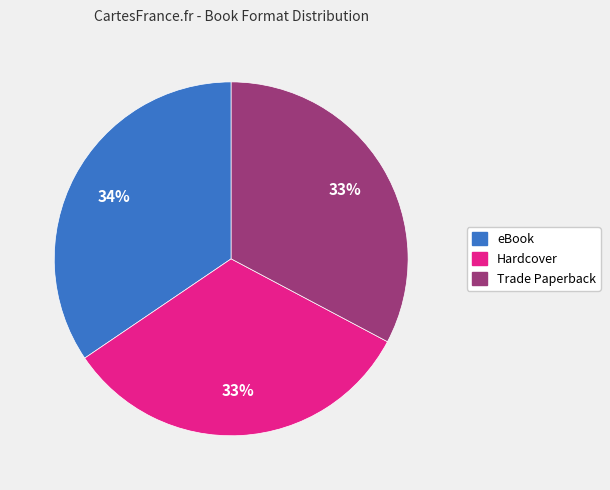

Combined, do Hardcover and Trade Paperback account for over 50%?

Yes